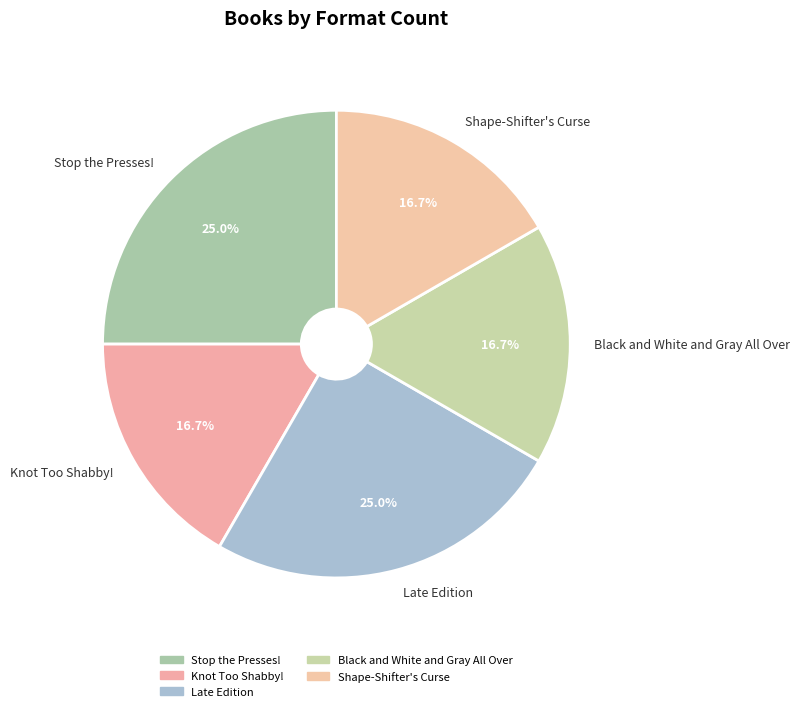

Is there a majority slice in this chart?

No